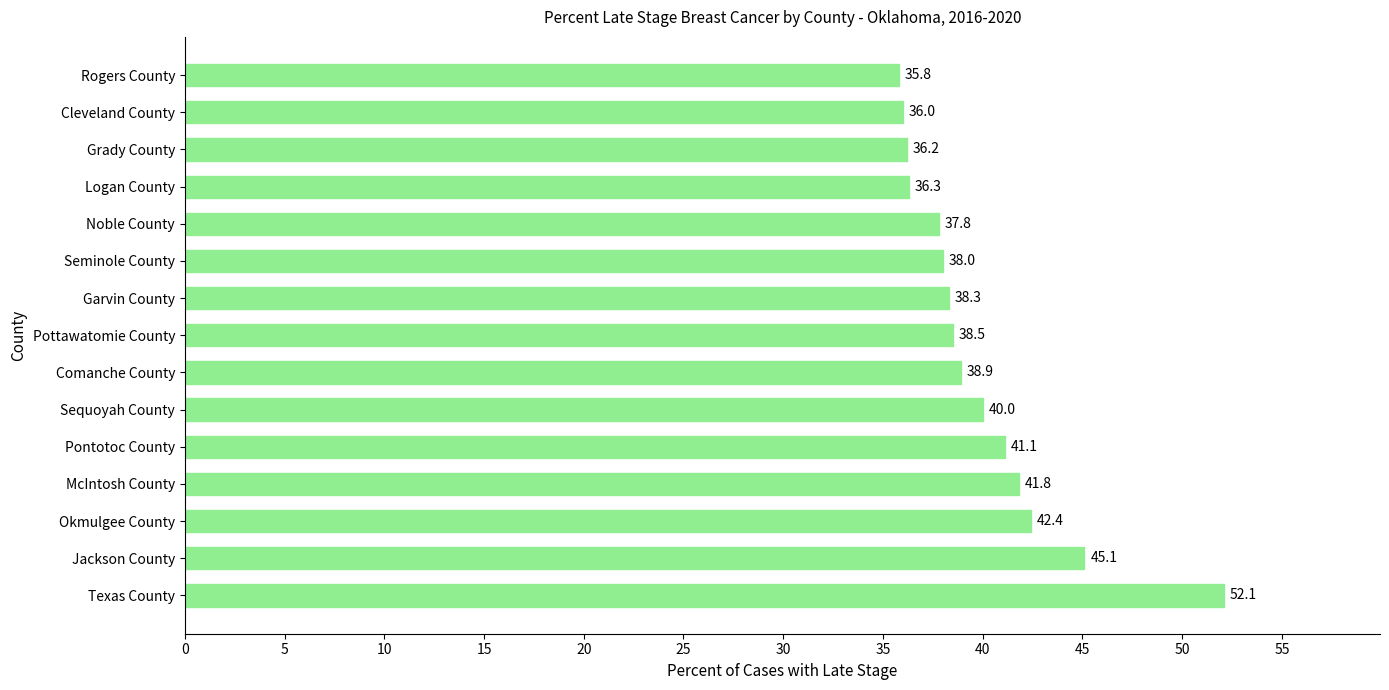

At which label is the value closest to 43?

Okmulgee County